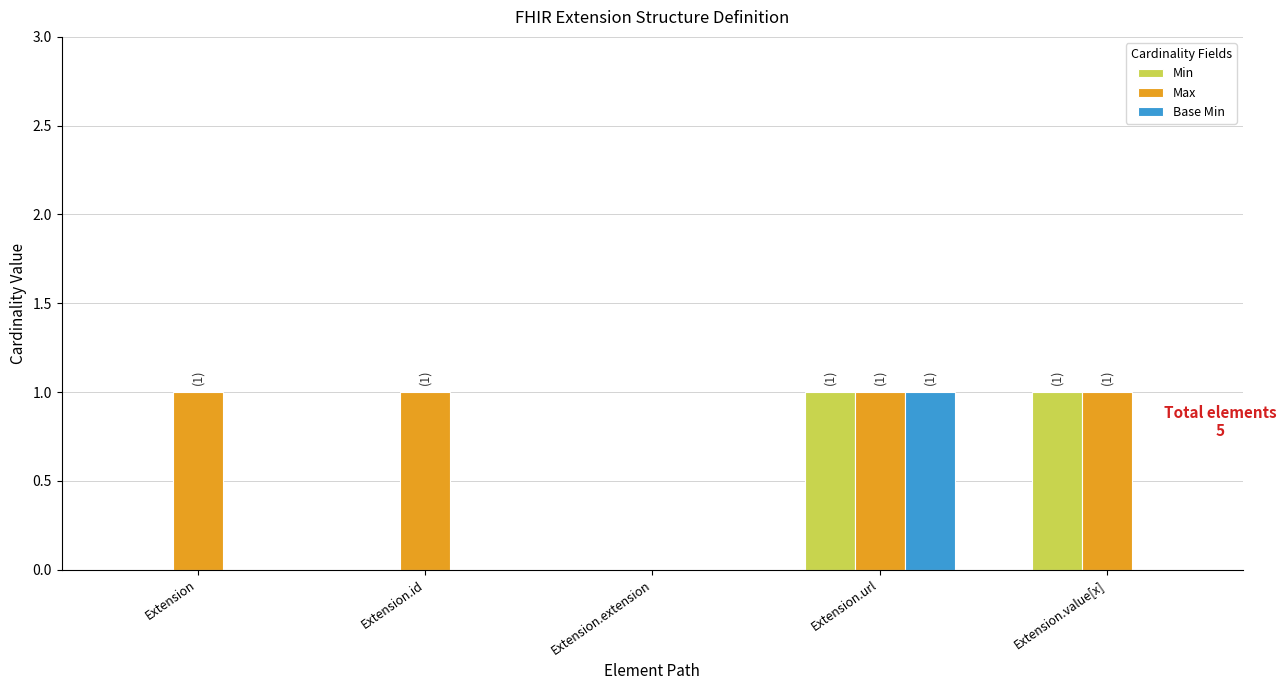

The value of Base Min at Extension.value[x] is 1. True or false?

False